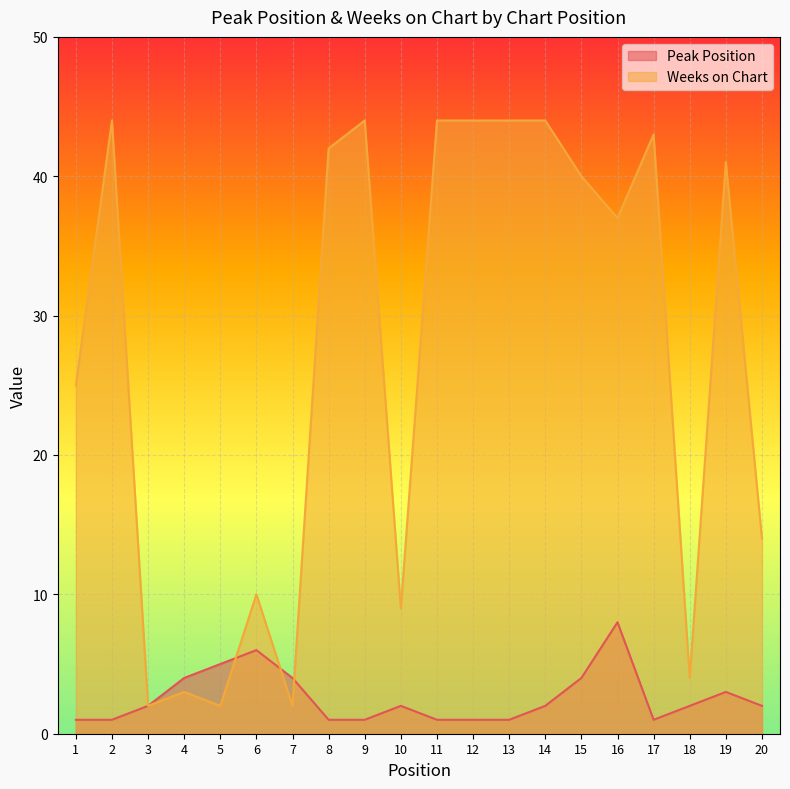

Is the value of Peak Position at 13 greater than the value of Weeks on Chart at 5?

No